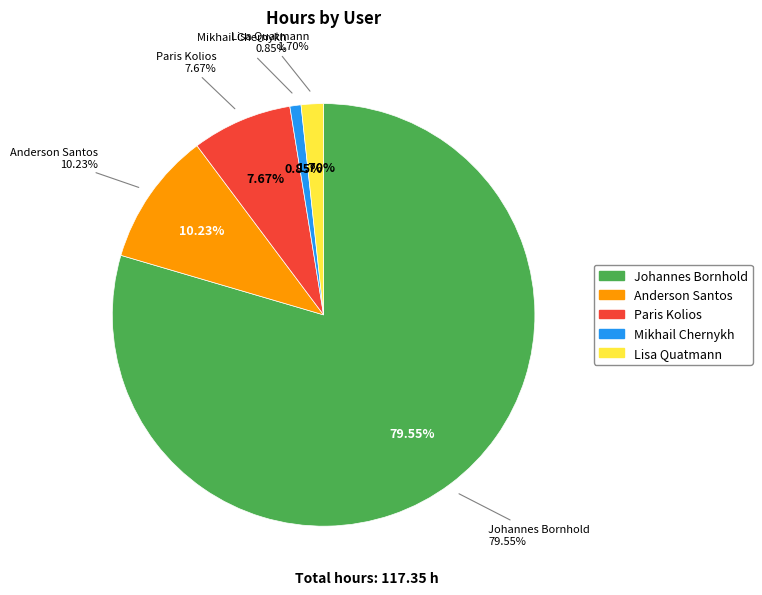

Is there any slice that represents more than half of the pie?

Yes